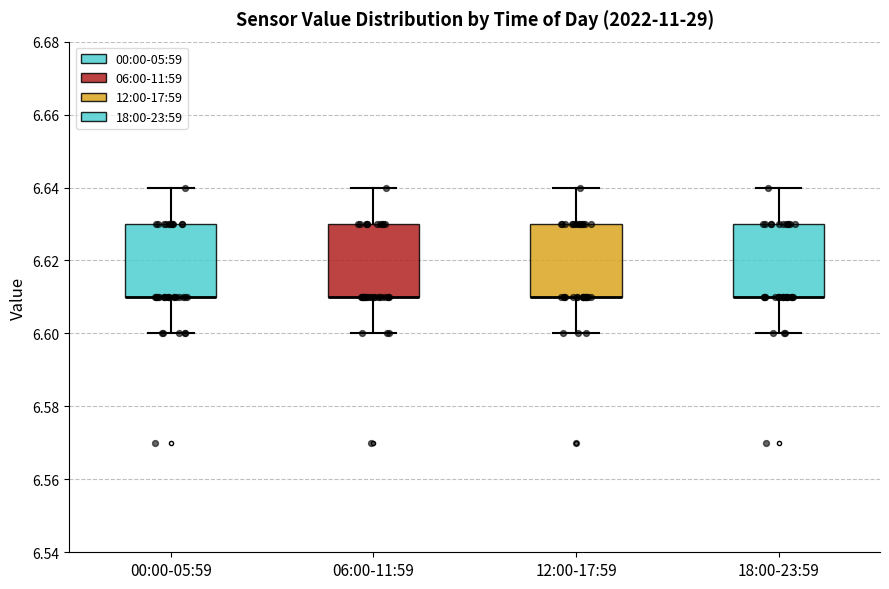

Reading left to right, transcribe this box plot: for each box, give where its median line is, the range the box spans, and where its two whiskers end, as read against the y-axis. The values are not printed on the chart, so give them approximately, as read against the axis.

00:00-05:59: median 6.61 (drawn on the box's lower edge), box 6.61 to 6.63, whiskers 6.60 to 6.64
06:00-11:59: median 6.61 (drawn on the box's lower edge), box 6.61 to 6.63, whiskers 6.60 to 6.64
12:00-17:59: median 6.61 (drawn on the box's lower edge), box 6.61 to 6.63, whiskers 6.60 to 6.64
18:00-23:59: median 6.61 (drawn on the box's lower edge), box 6.61 to 6.63, whiskers 6.60 to 6.64